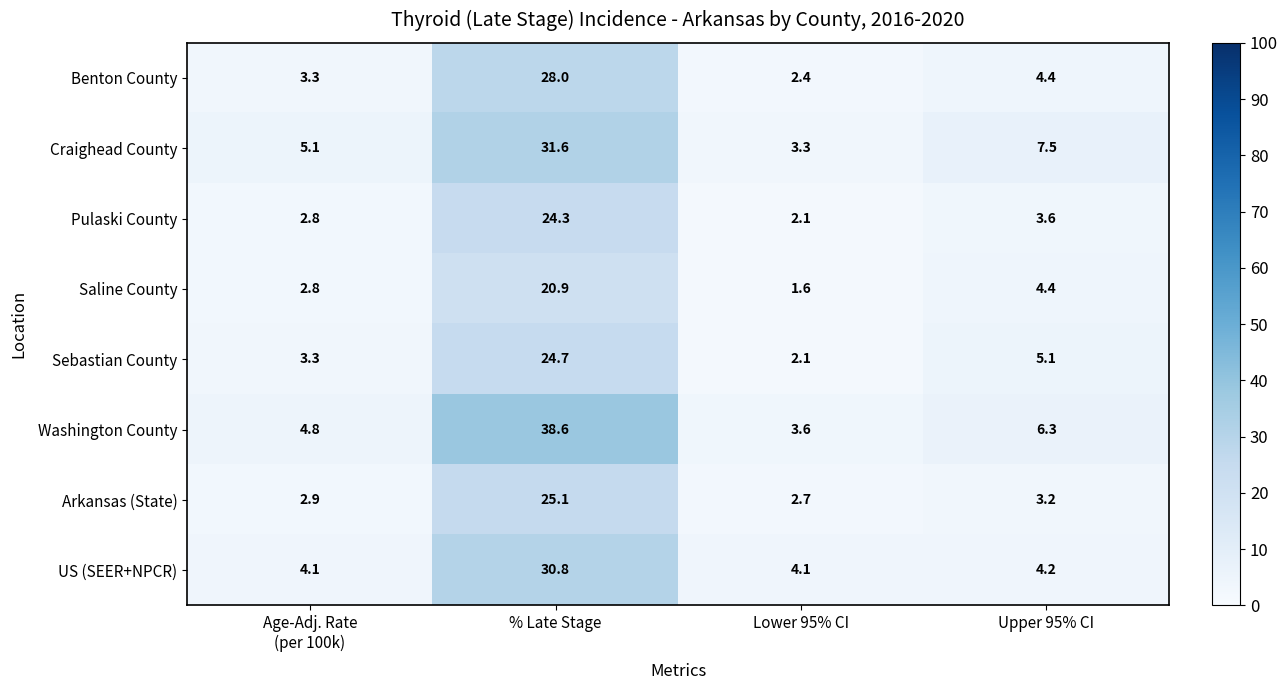

Is it true that Craighead County equals 3.3 at Lower 95% CI?

True